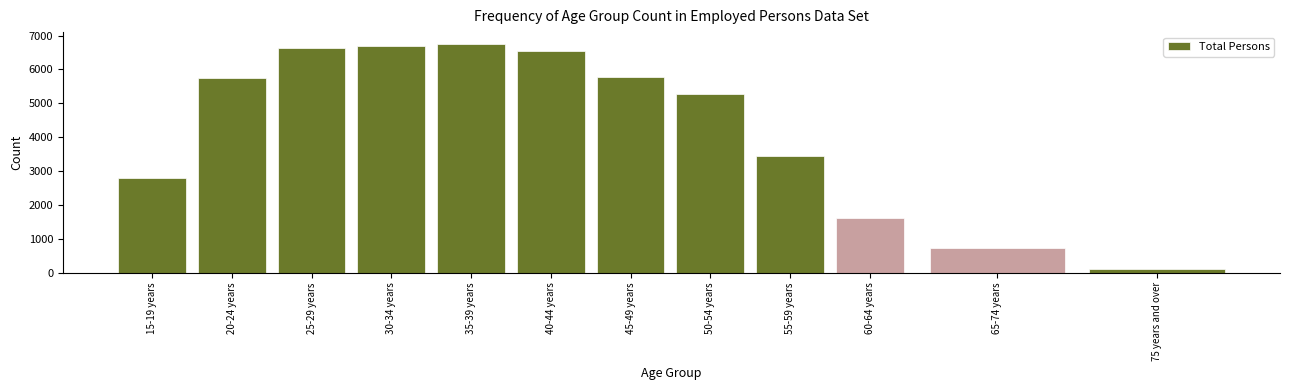

Reading left to right, list all the values displayed in this chart.

15-19 years=2806	20-24 years=5750	25-29 years=6627	30-34 years=6694	35-39 years=6766	40-44 years=6548	45-49 years=5792	50-54 years=5288	55-59 years=3432	60-64 years=1622	65-74 years=721	75 years and over=106